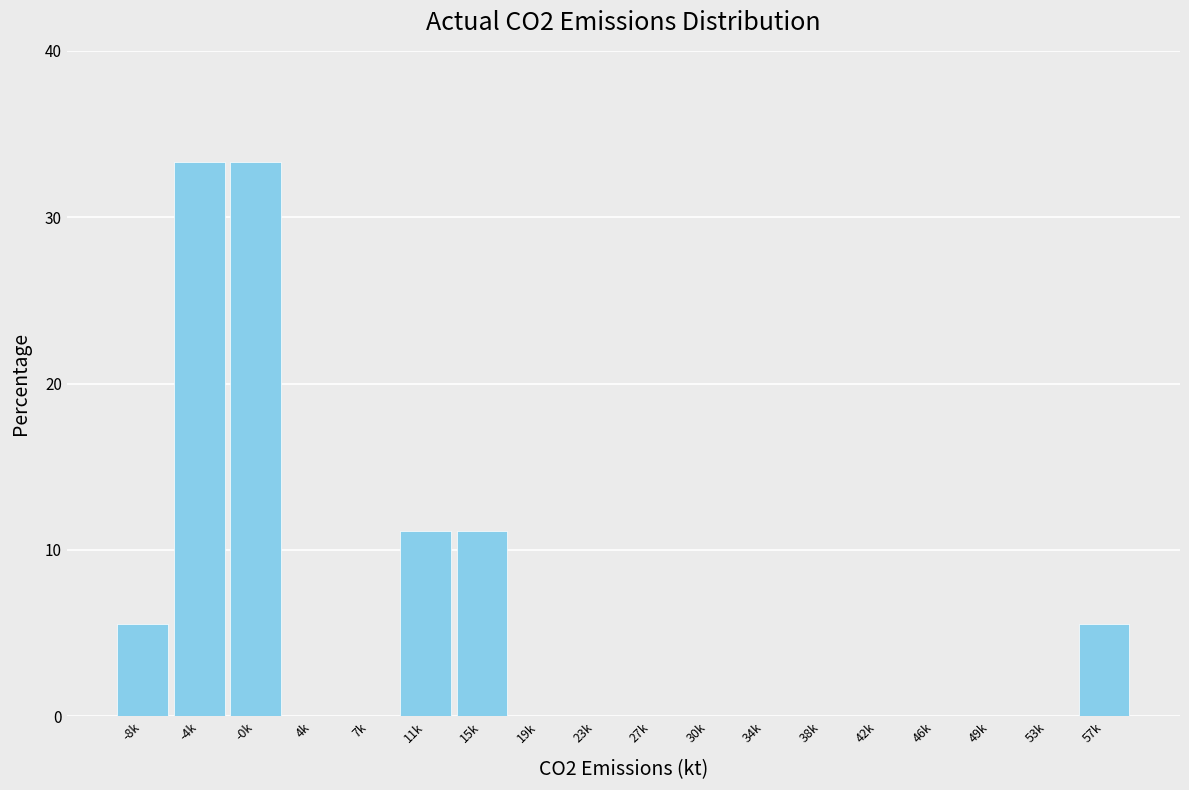

Reading left to right, transcribe all the data shown in this chart.

-8k=5.6	-4k=33.3	-0k=33.3	4k=0.0	7k=0.0	11k=11.1	15k=11.1	19k=0.0	23k=0.0	27k=0.0	30k=0.0	34k=0.0	38k=0.0	42k=0.0	46k=0.0	49k=0.0	53k=0.0	57k=5.6